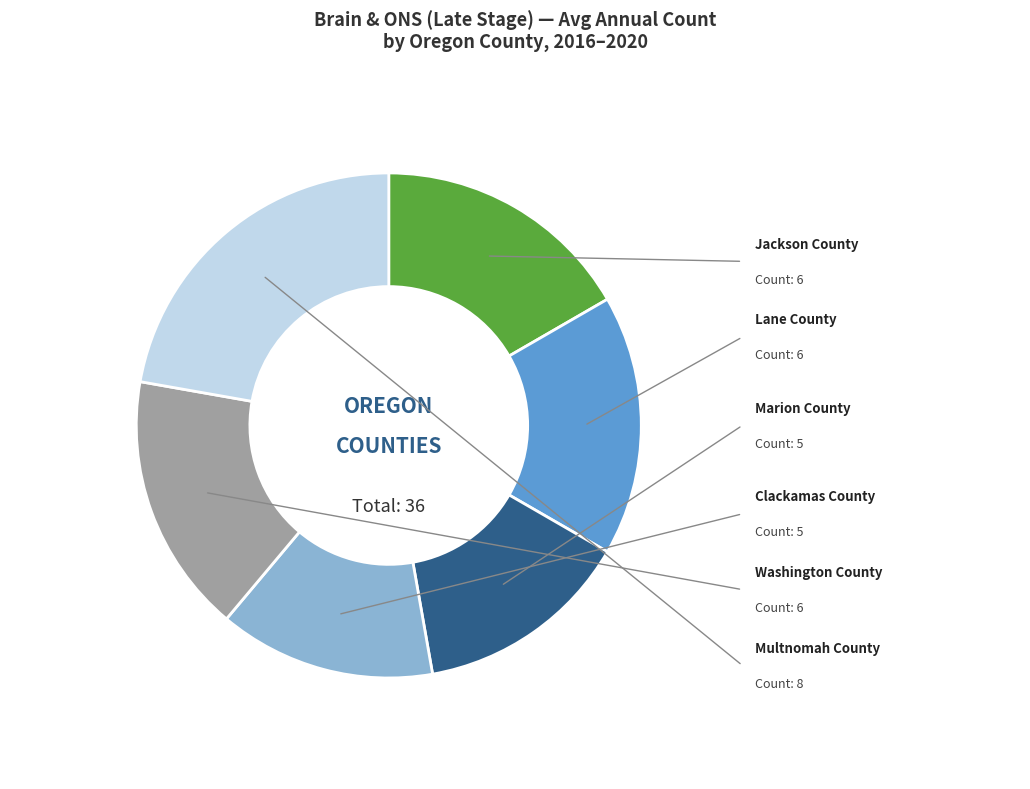

How many slices are in this pie chart?

6